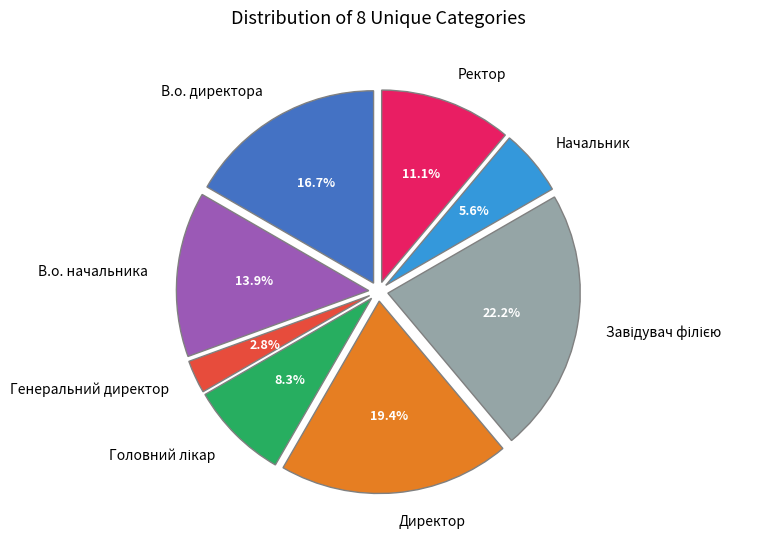

What is the smallest slice in the pie chart?

Генеральний директор